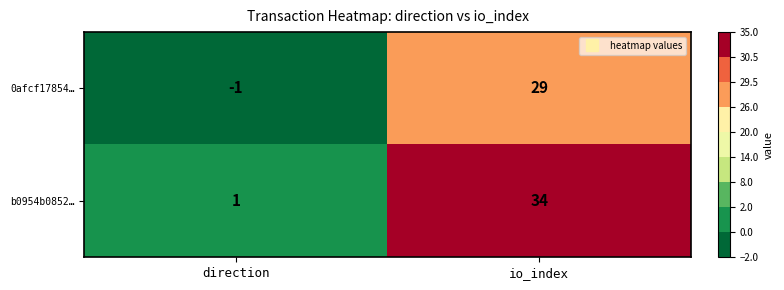

What value does the b0954b0852… series have at io_index, to the nearest 10?

30